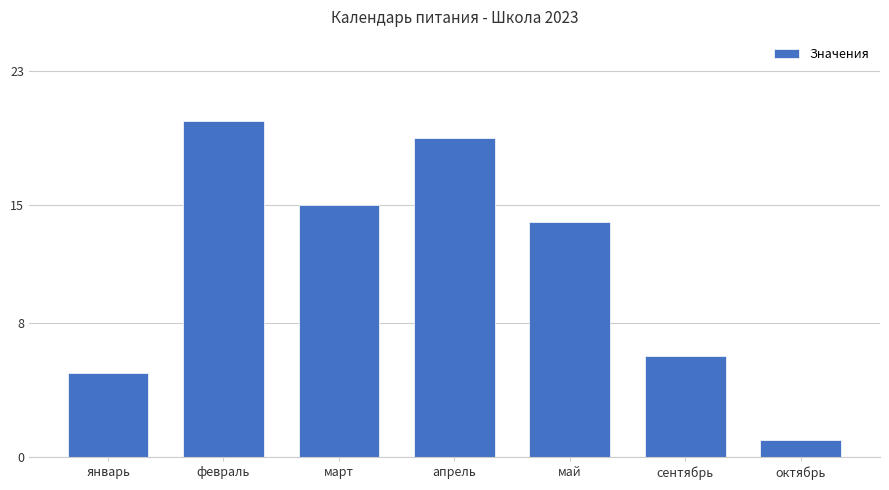

What is the smallest value displayed?

1